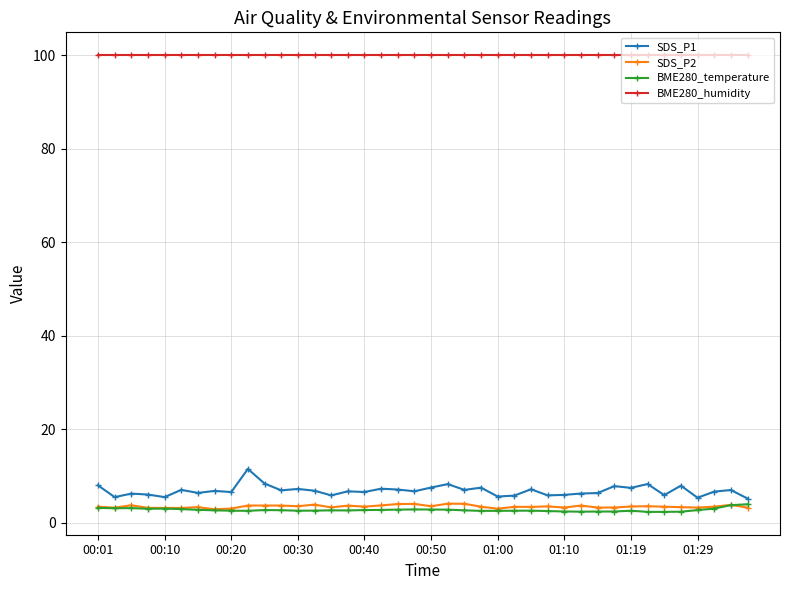

What is the value of the SDS_P1 point at the 19th from the left?

7.1